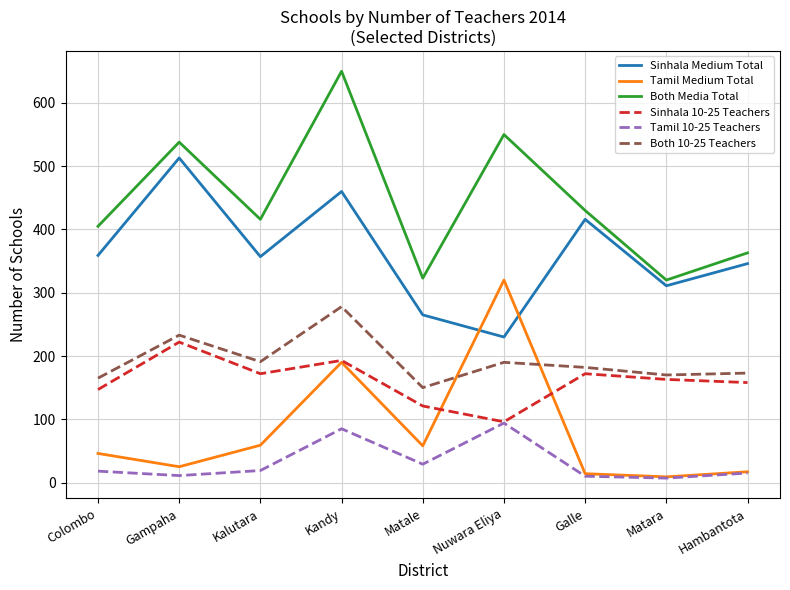

Where does the Sinhala Medium Total series first go above 357?

Colombo